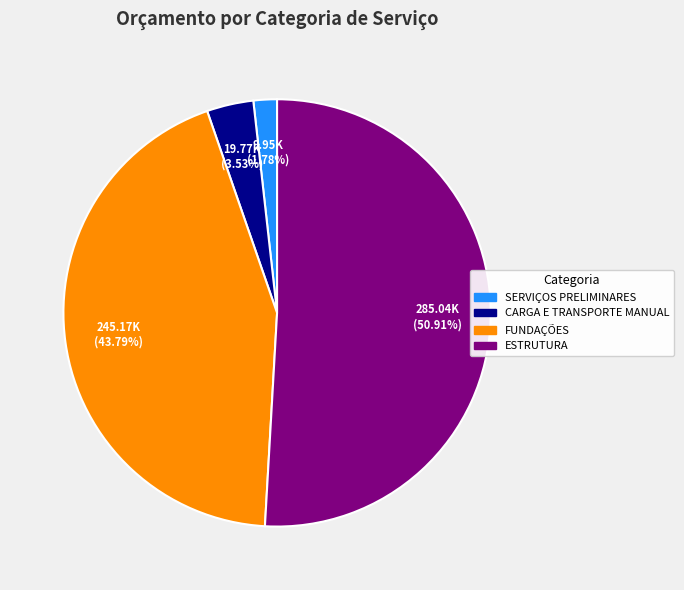

To the nearest percent, what is the average slice percentage?

25%